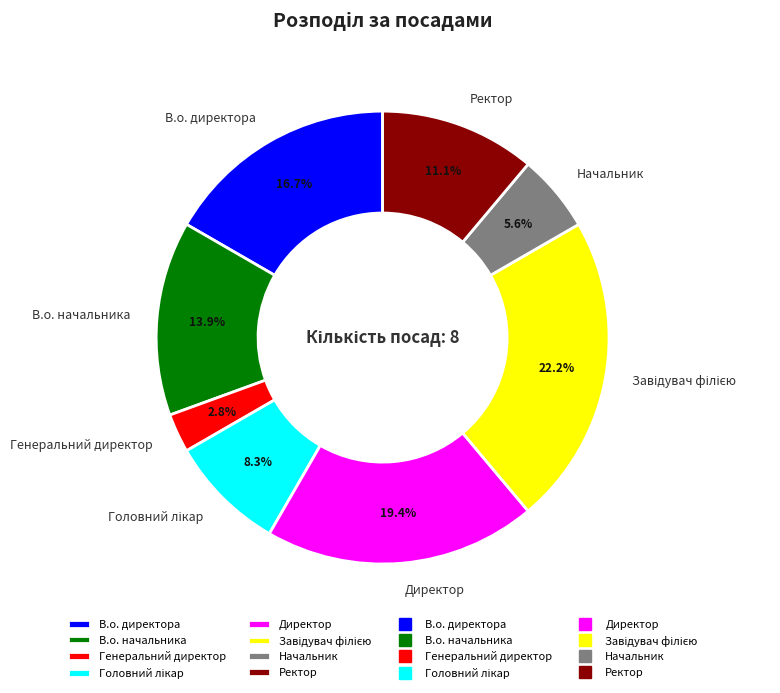

What is the total percentage of В.о. начальника and Ректор?

25.0%